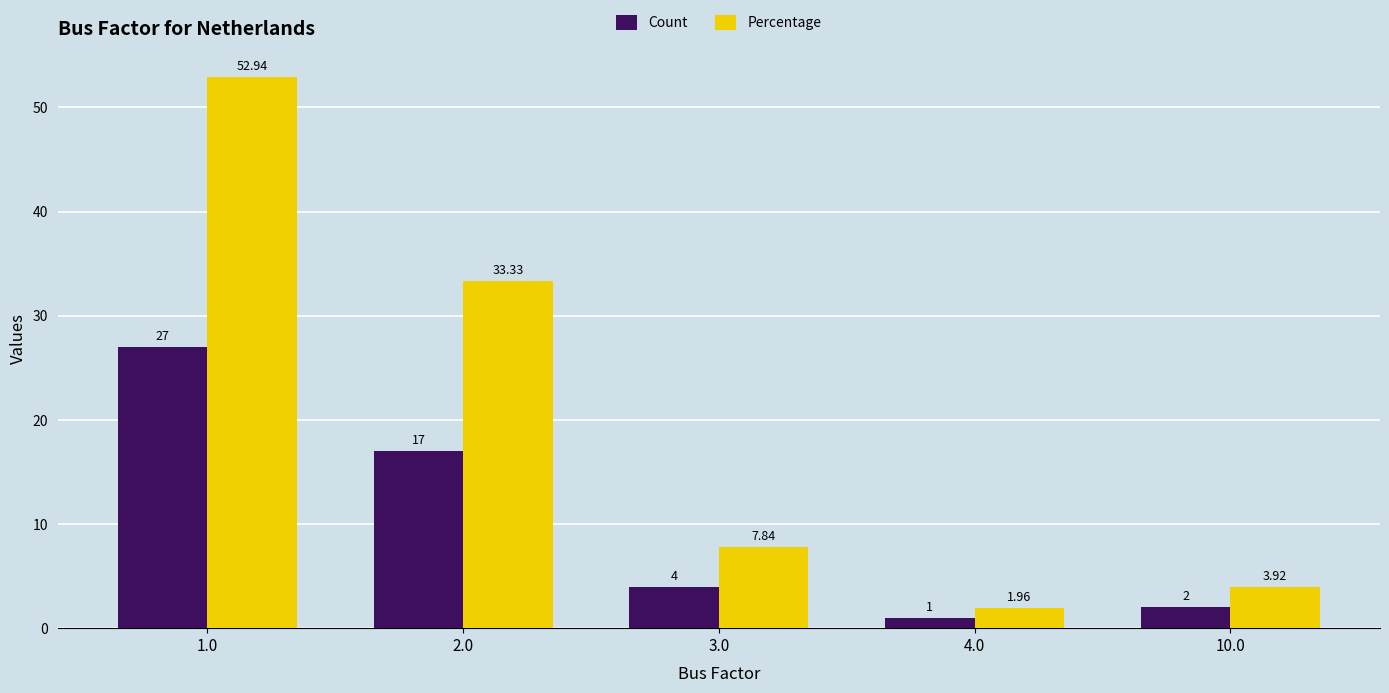

What are all the series names shown in the legend?

Count, Percentage